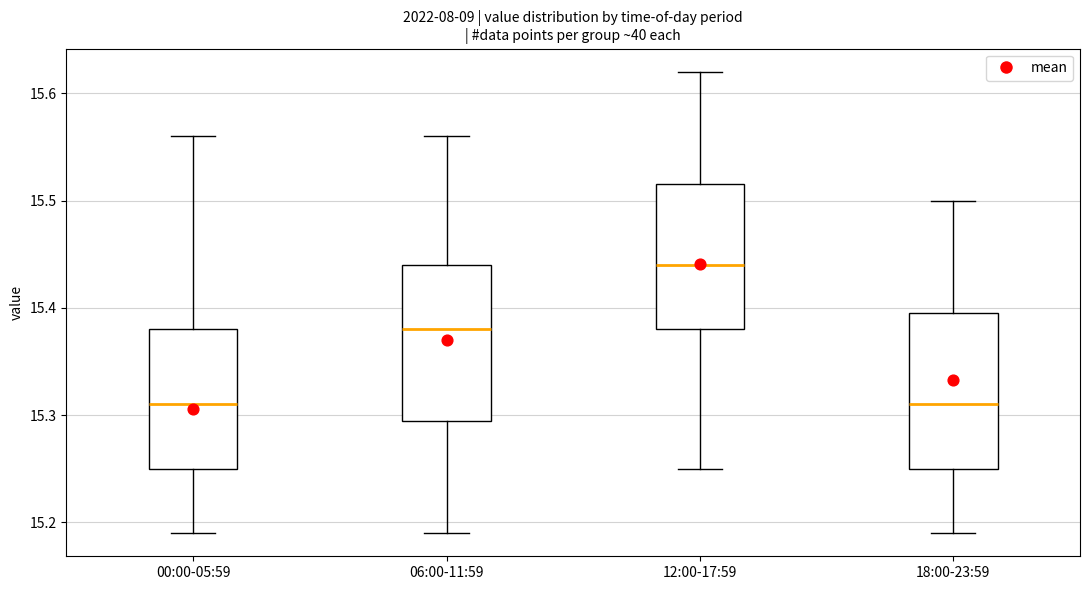

Where is the lower edge of the box for 18:00-23:59 on the y-axis? The values are not printed on the chart, so give them approximately, as read against the axis.

15.25